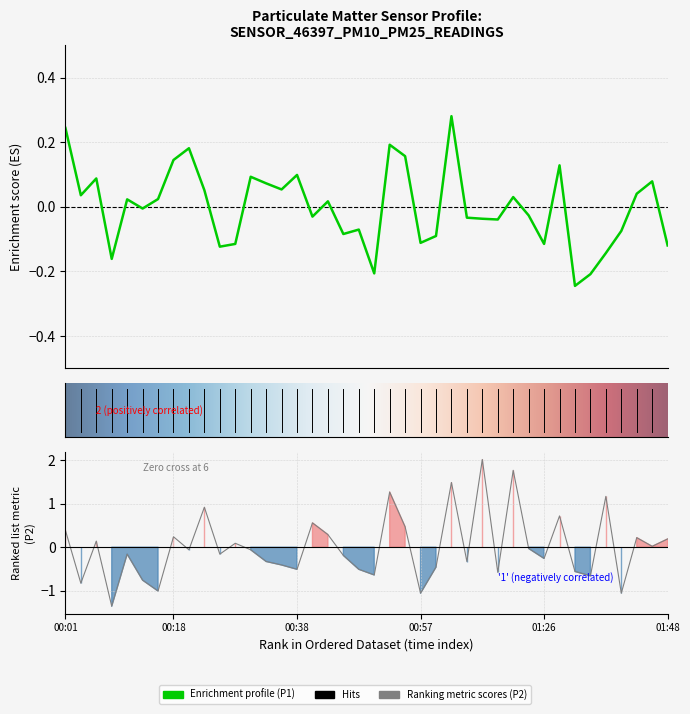

What is the difference between the P2 values at 00:16 and 01:48?

1.2